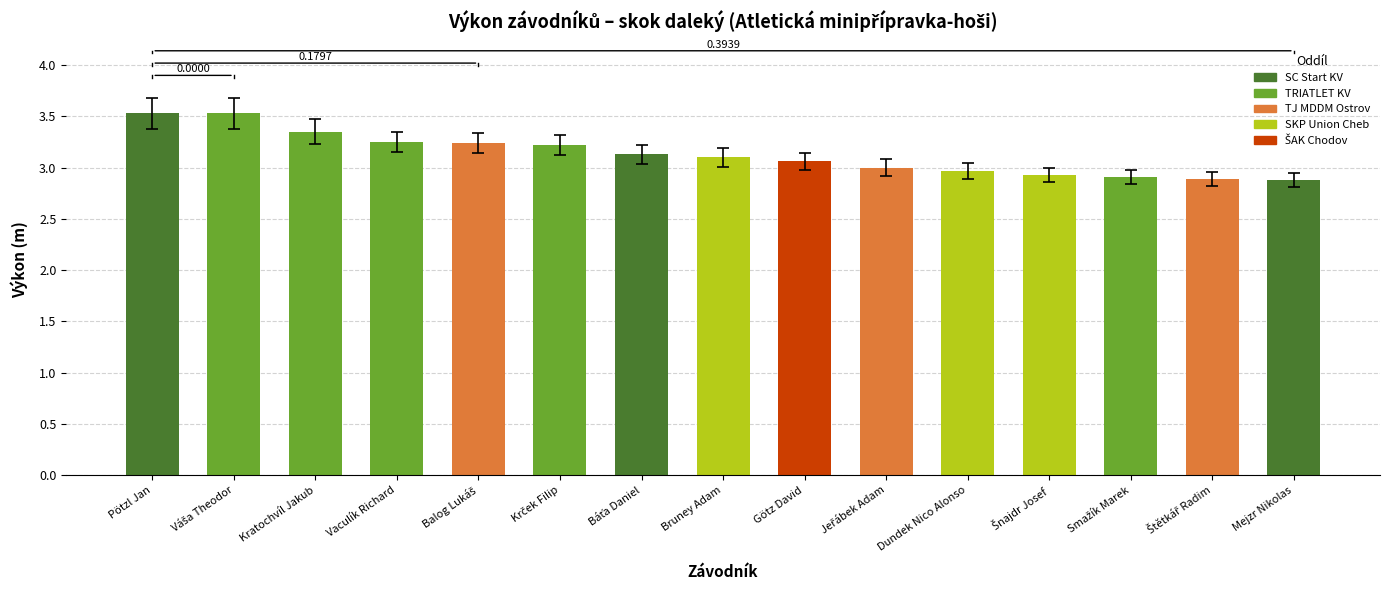

What is the sum of all values?

47.0